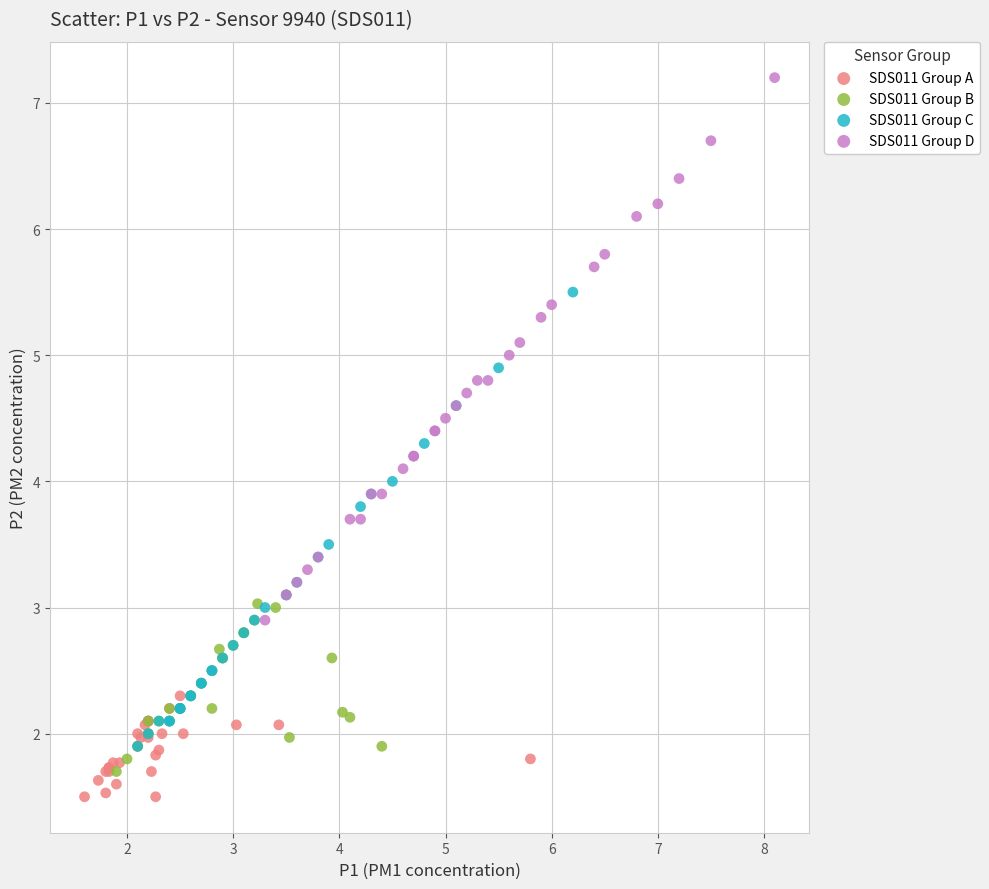

Which series contains the highest Y value?

SDS011 Group D